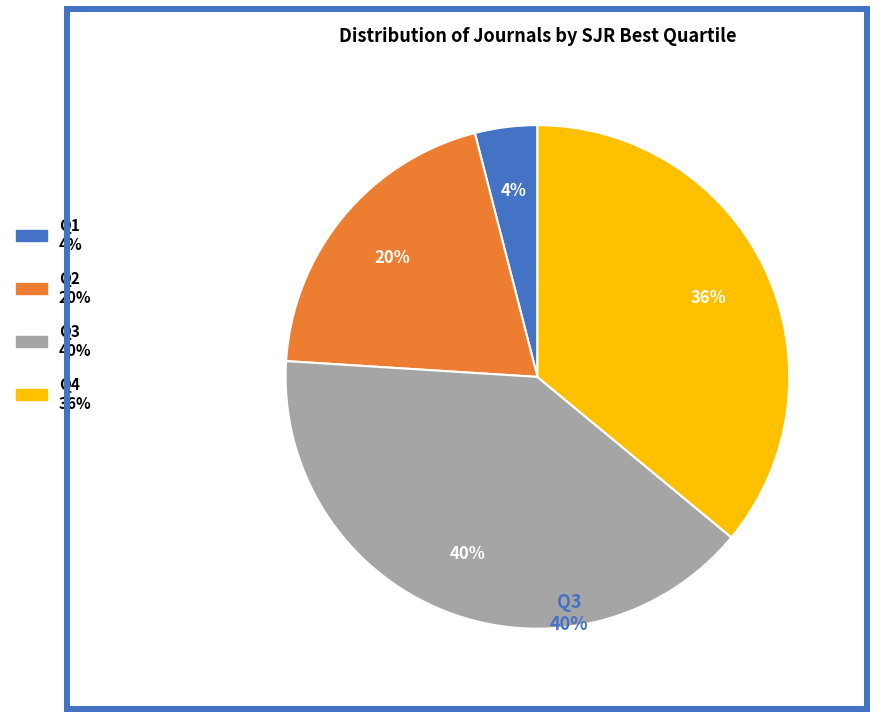

Is there a majority slice in this chart?

No